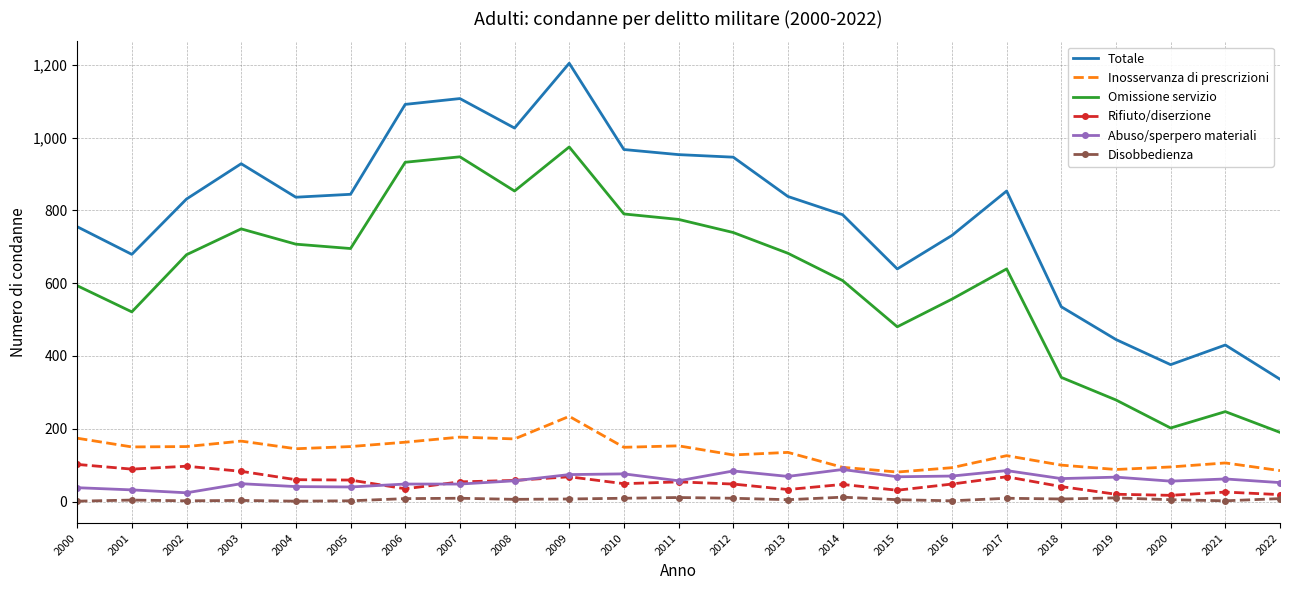

Is the value of Inosservanza di prescrizioni at 2001 greater than the value of Omissione servizio at 2014?

No